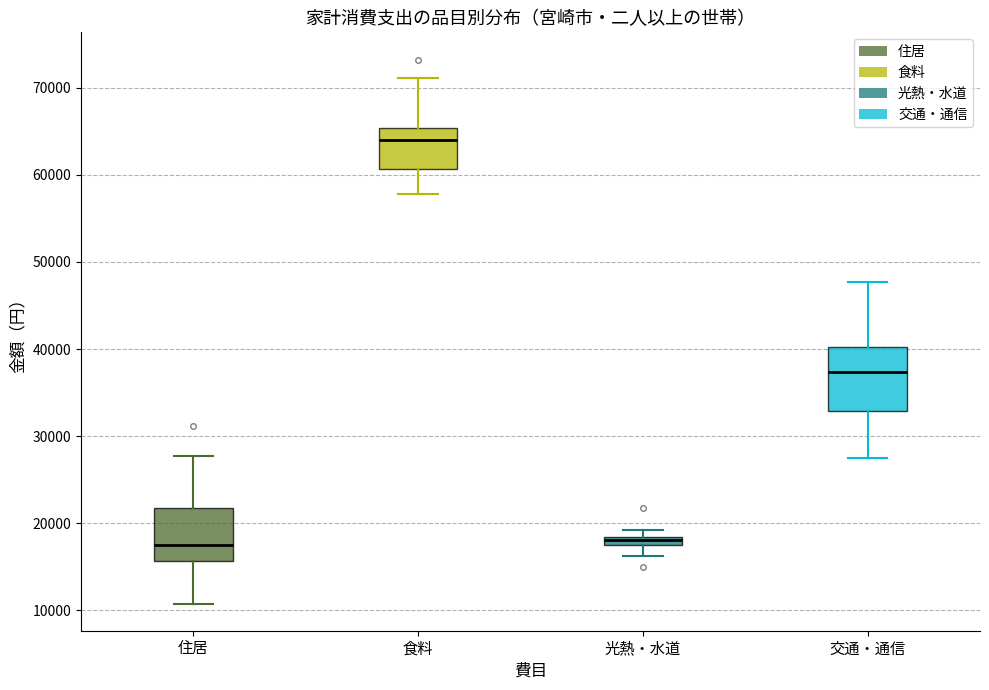

Which box has the highest median line?

食料